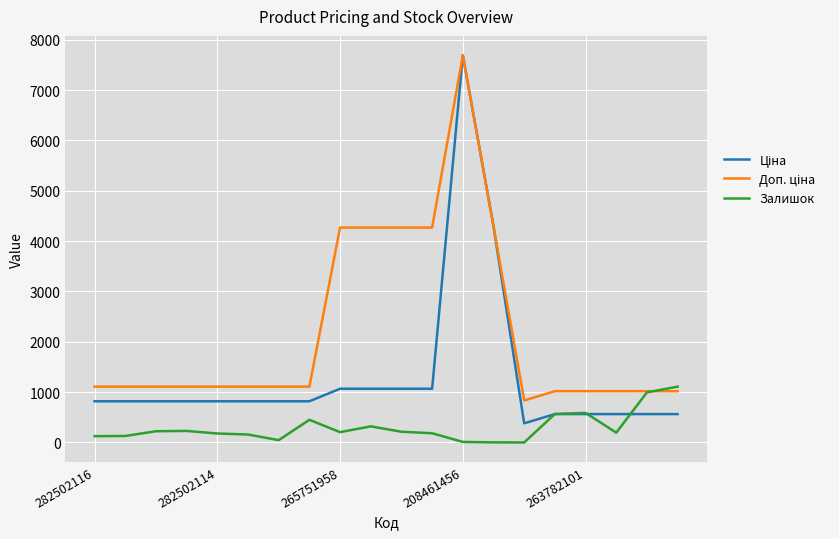

At which category is the sum across all series the highest?

208461456